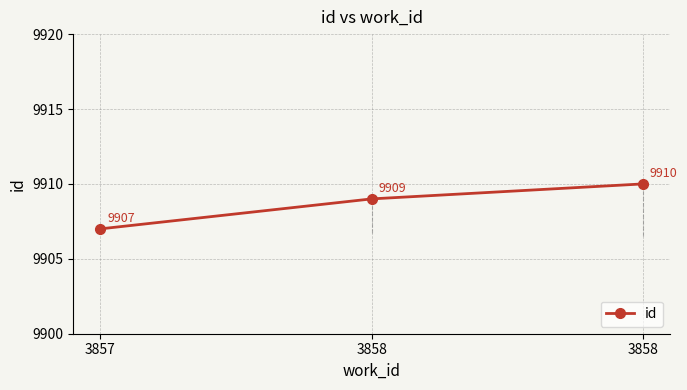

Rank the categories by value from lowest to highest.

3857, 3858, 3858